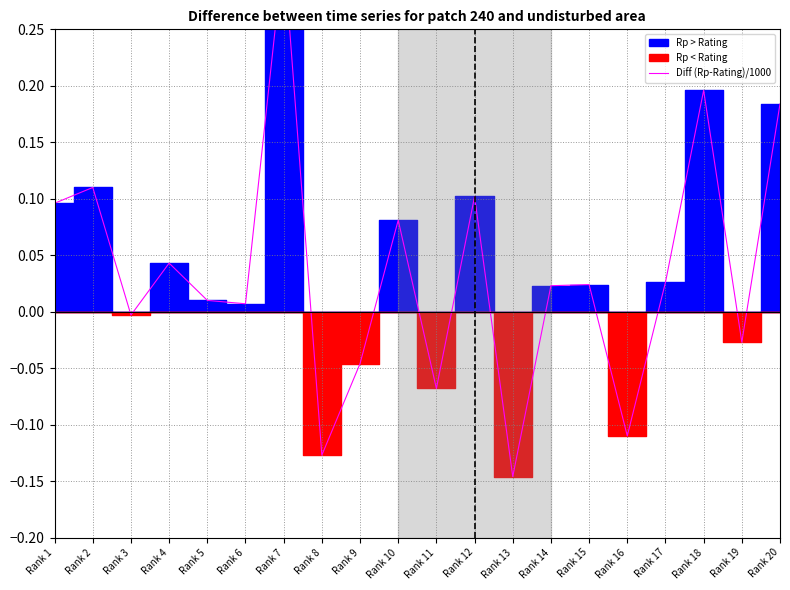

Rank the categories by value from highest to lowest.

Rank 7, Rank 18, Rank 20, Rank 2, Rank 12, Rank 1, Rank 10, Rank 4, Rank 17, Rank 15, Rank 14, Rank 5, Rank 6, Rank 3, Rank 19, Rank 9, Rank 11, Rank 16, Rank 8, Rank 13